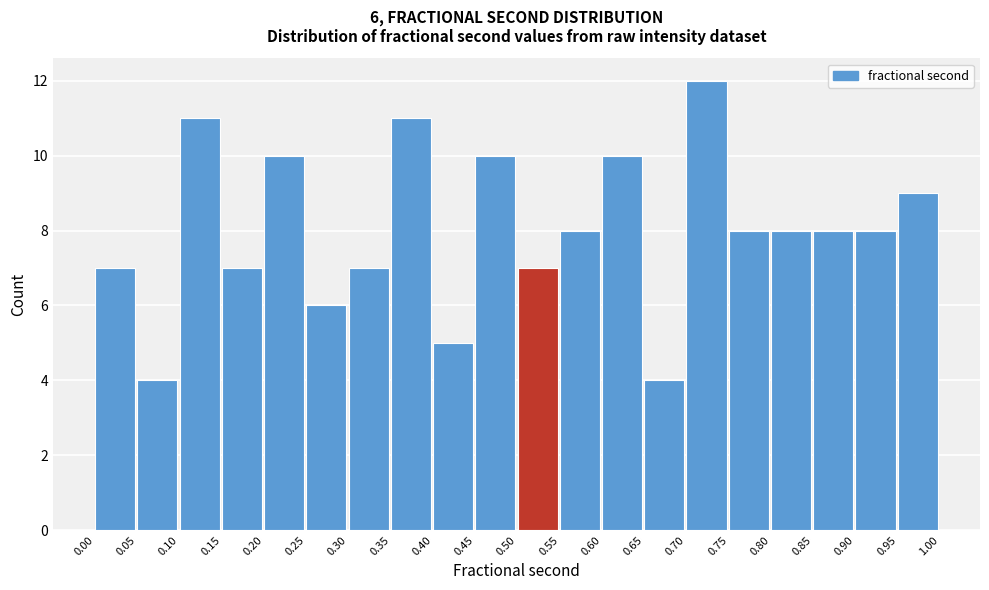

Over which range of the x-axis is the bar tallest?

0.70 to 0.75